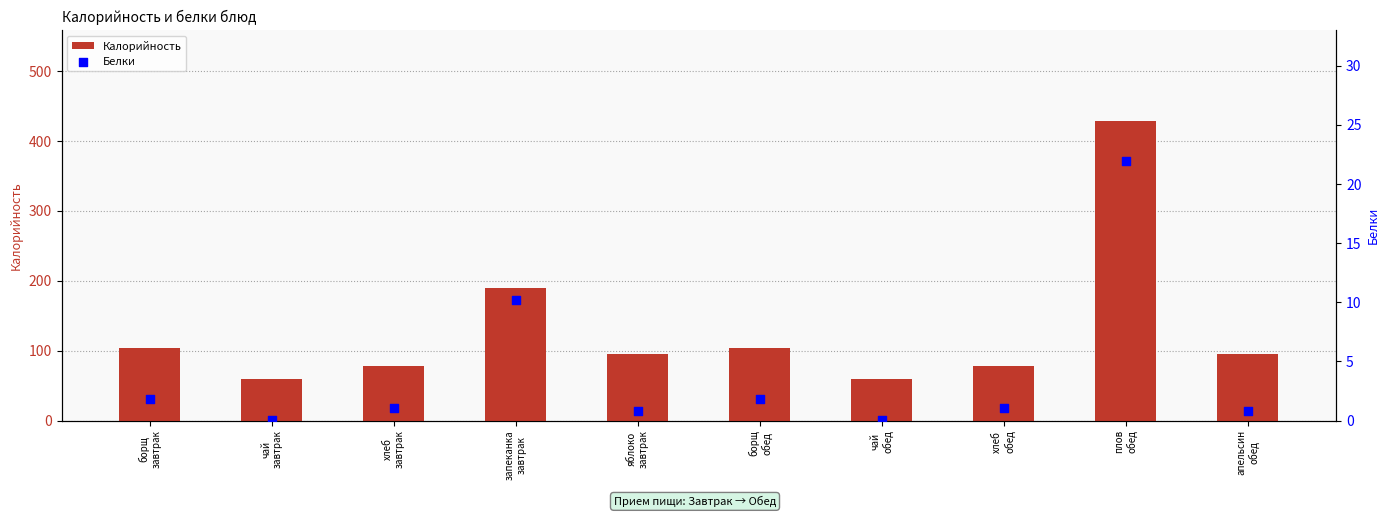

Which series has the widest spread of Y values?

Калорийность